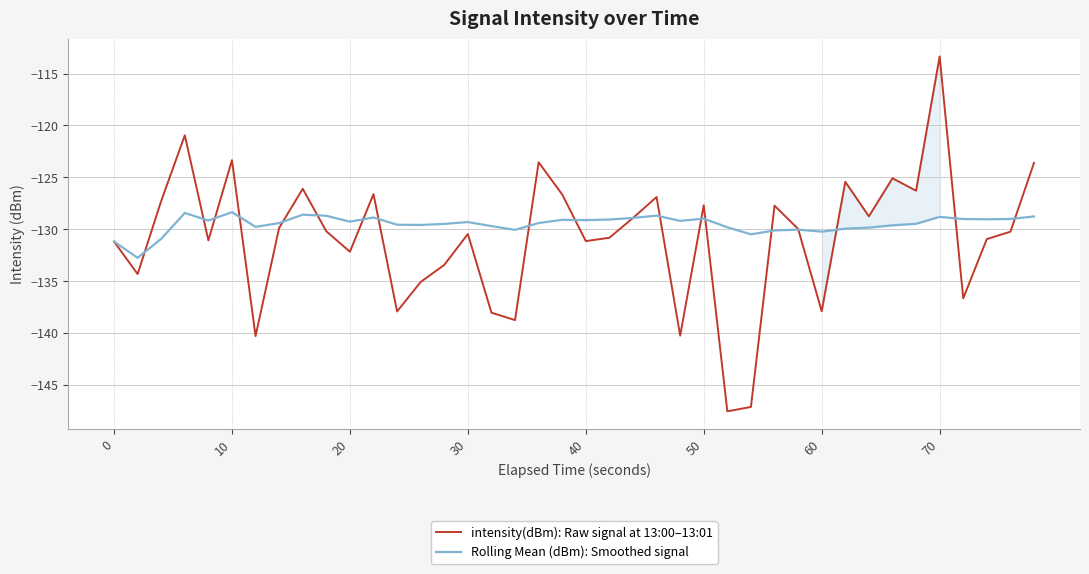

What is the smallest value displayed?

-147.5